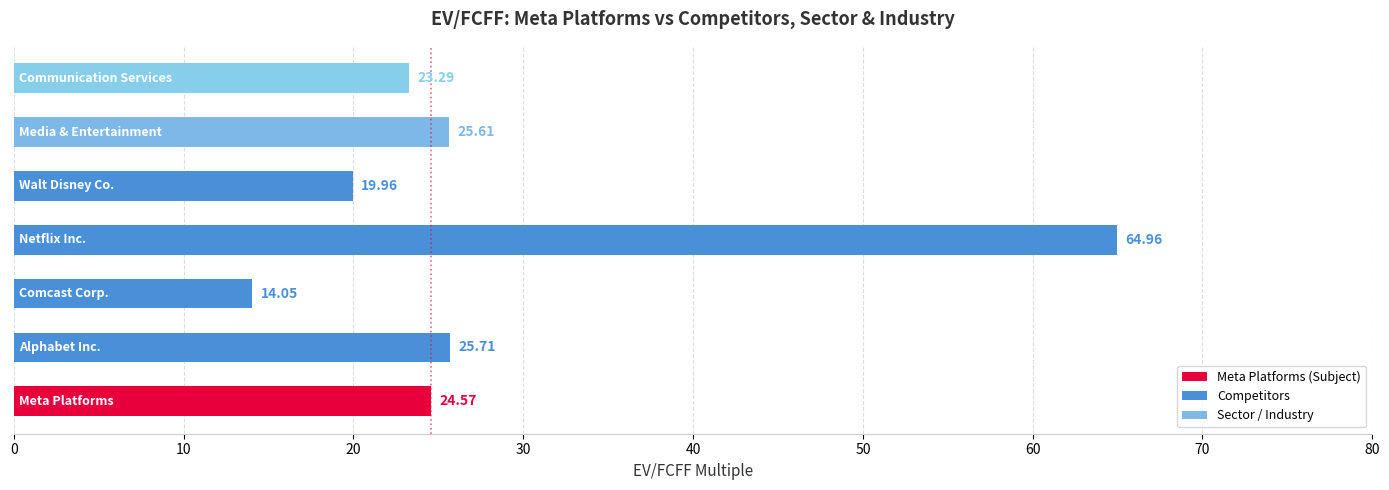

What is the difference between the maximum and minimum values?

50.9